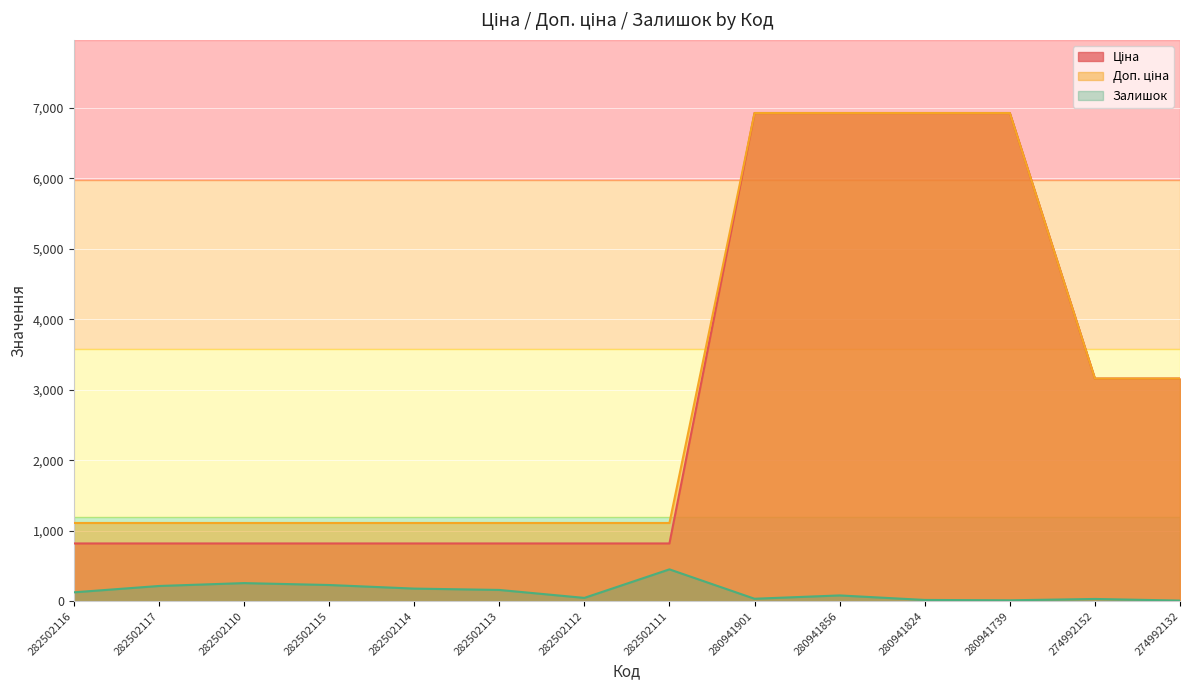

At how many categories does at least one series exceed 2097?

6